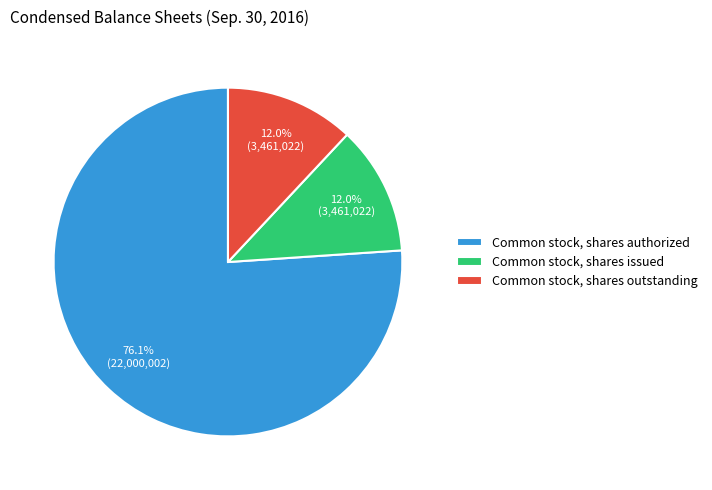

Does Common stock, shares issued represent more than half of the total?

No